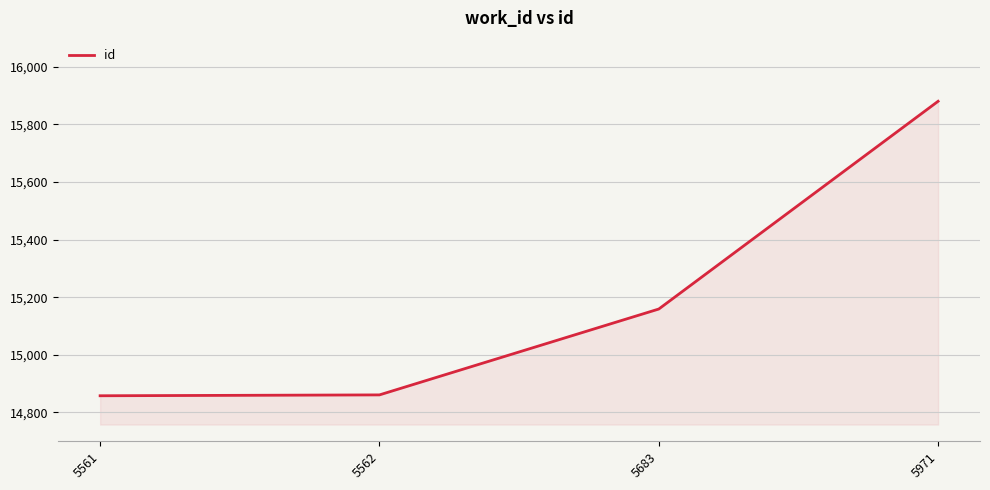

What is the sum of all values?

60758